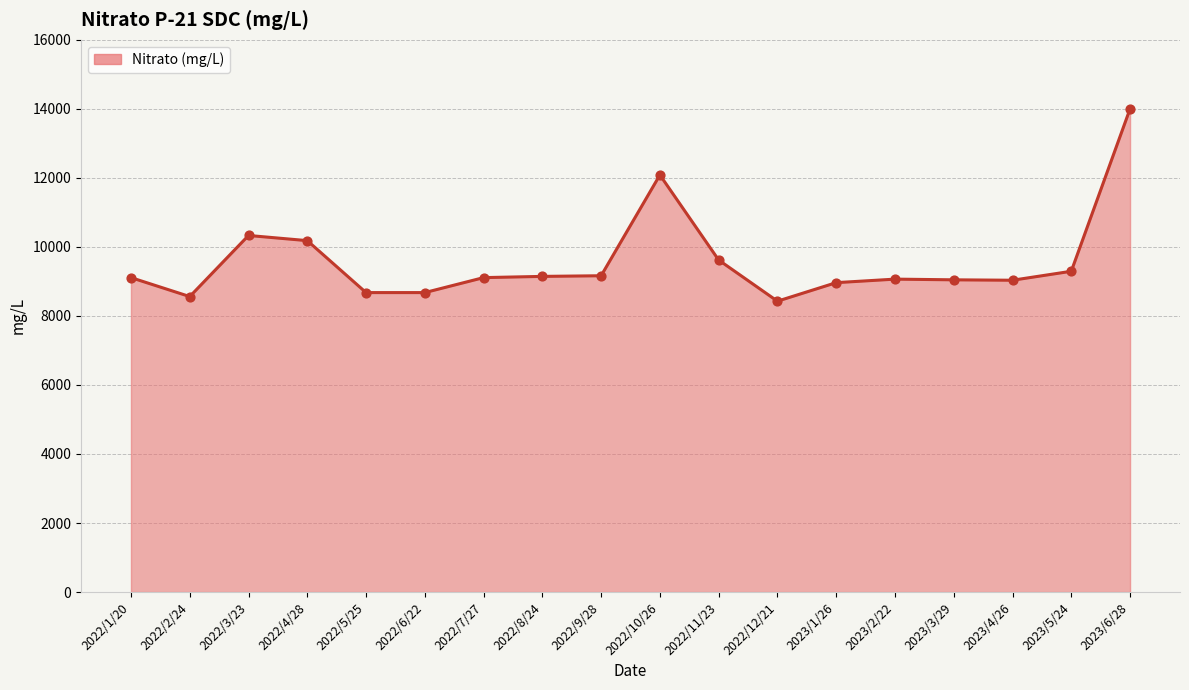

What is the ratio of the value at 2022/1/20 to the value at 2022/10/26?

0.8